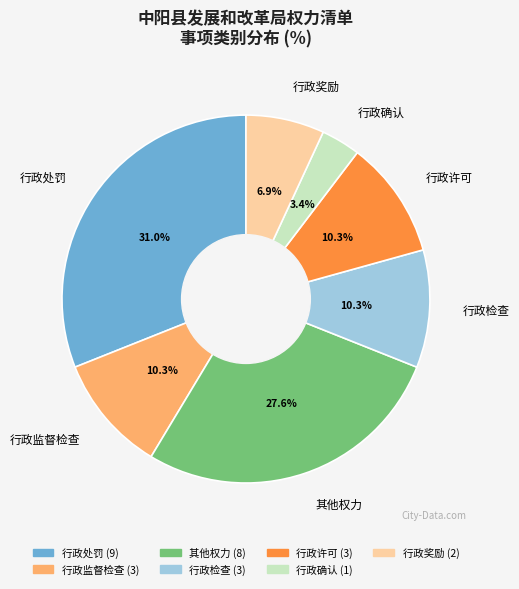

To the nearest percent, what portion does 行政许可 represent?

10%